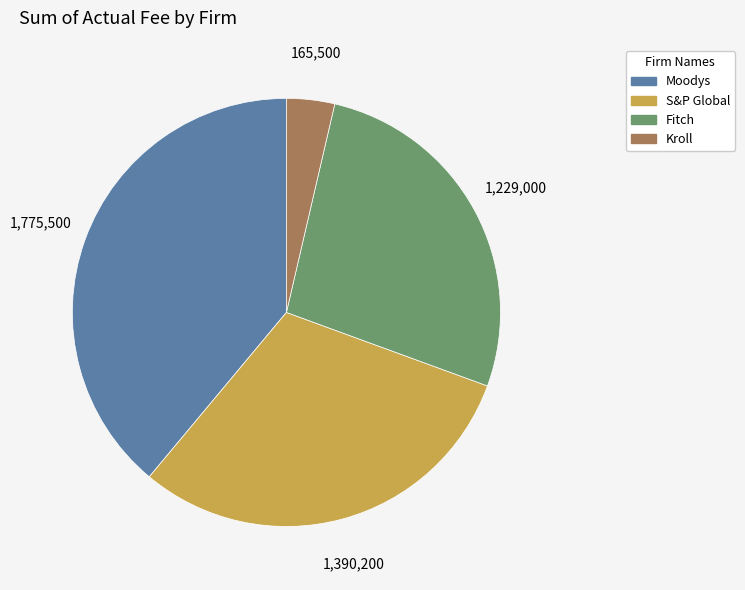

Which category has the biggest portion of the pie?

Moodys